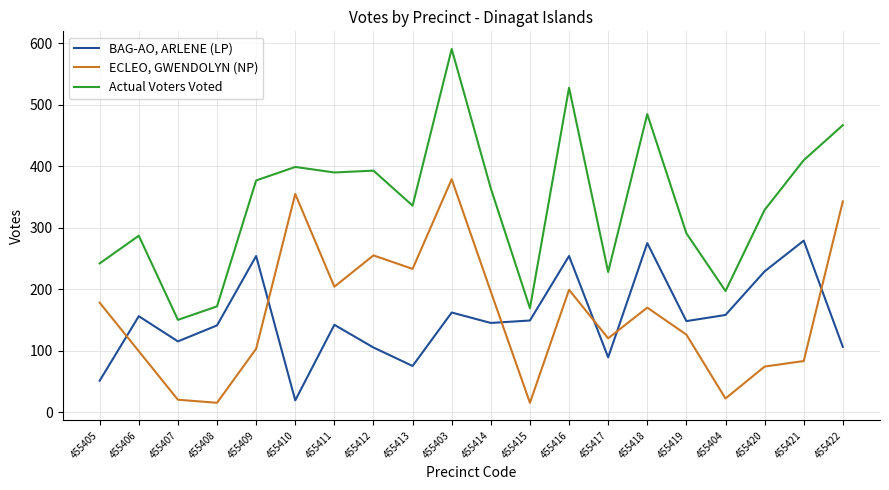

How many values in the Actual Voters Voted series are below 364?

10